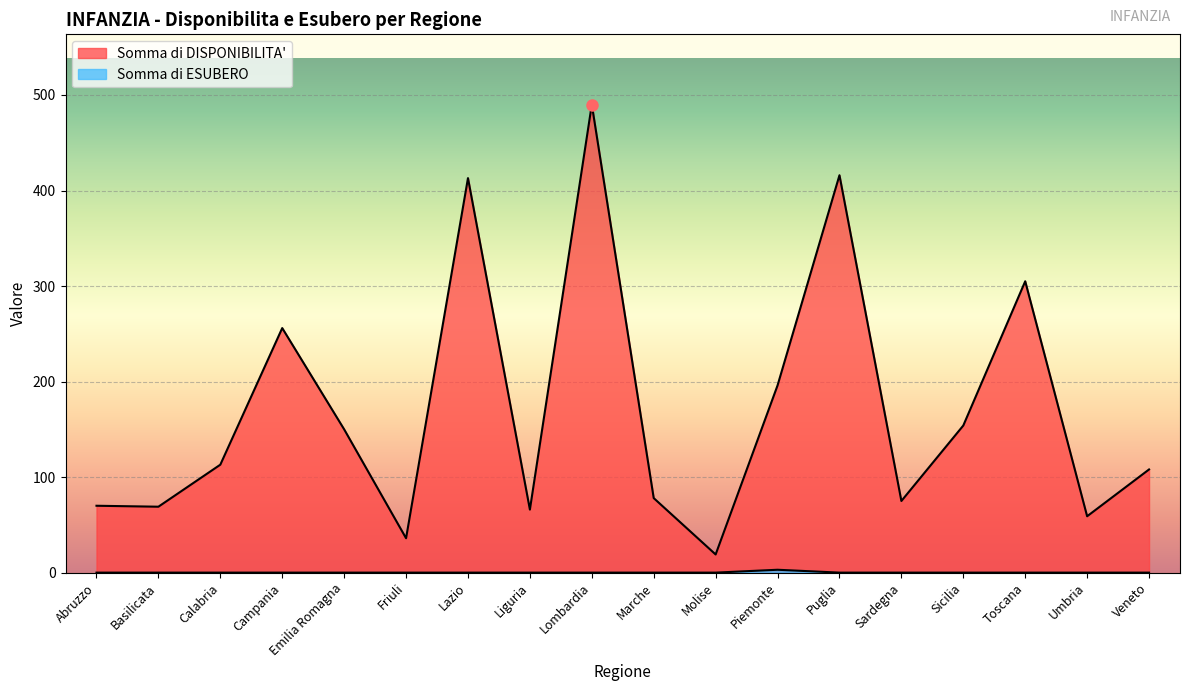

How many data points in Somma di ESUBERO are above 0?

1